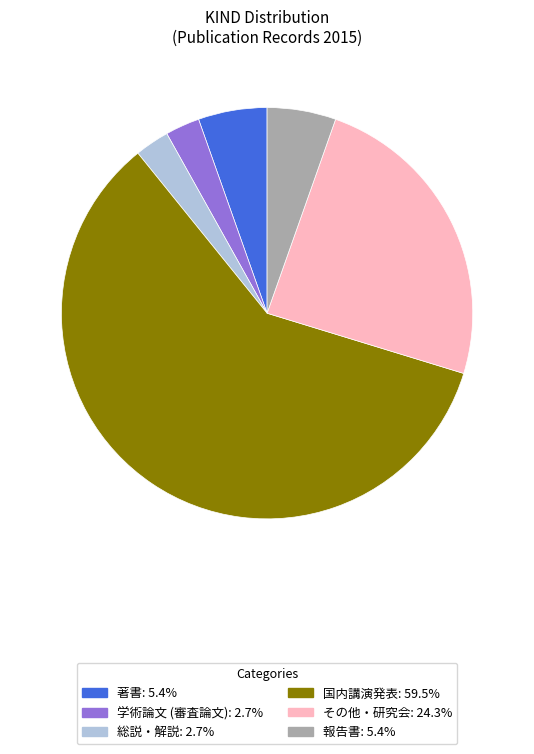

Combined, do 著書 and 総説・解説 account for over 50%?

No